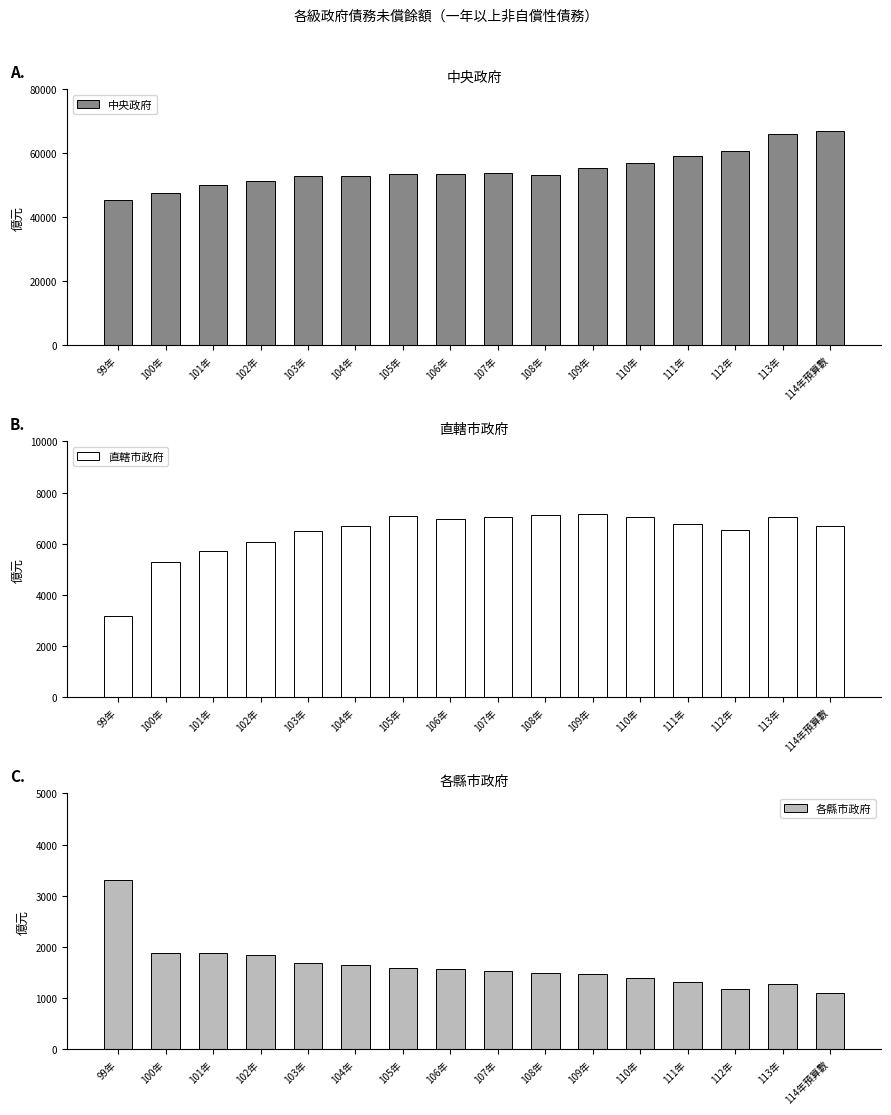

Which has a higher value, 105年 or 103年?

105年